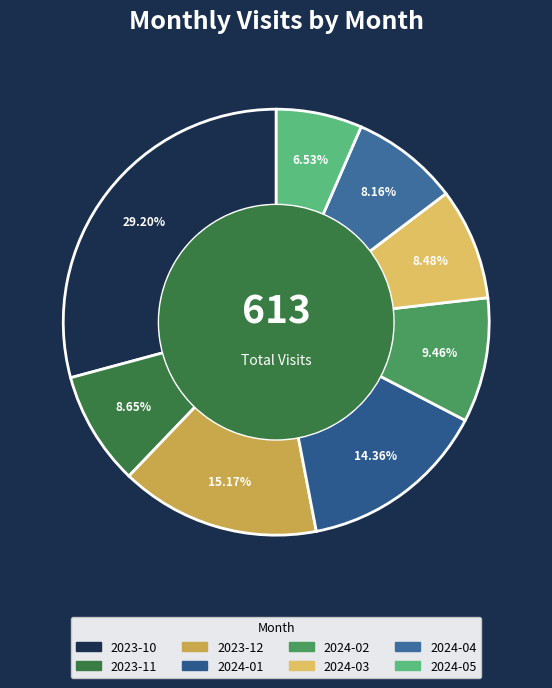

True or false: 2024-02 accounts for 9% of the total.

True